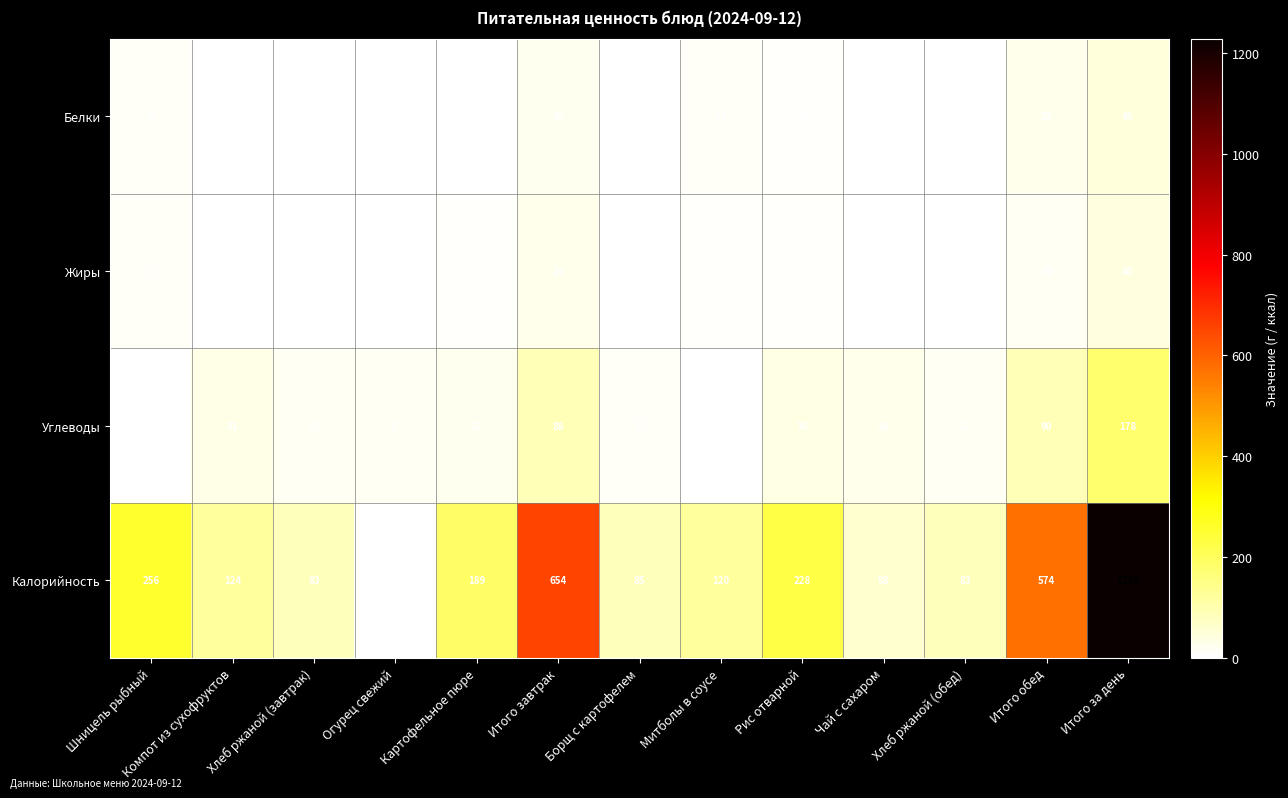

Which series has the largest total across all categories?

Калорийность